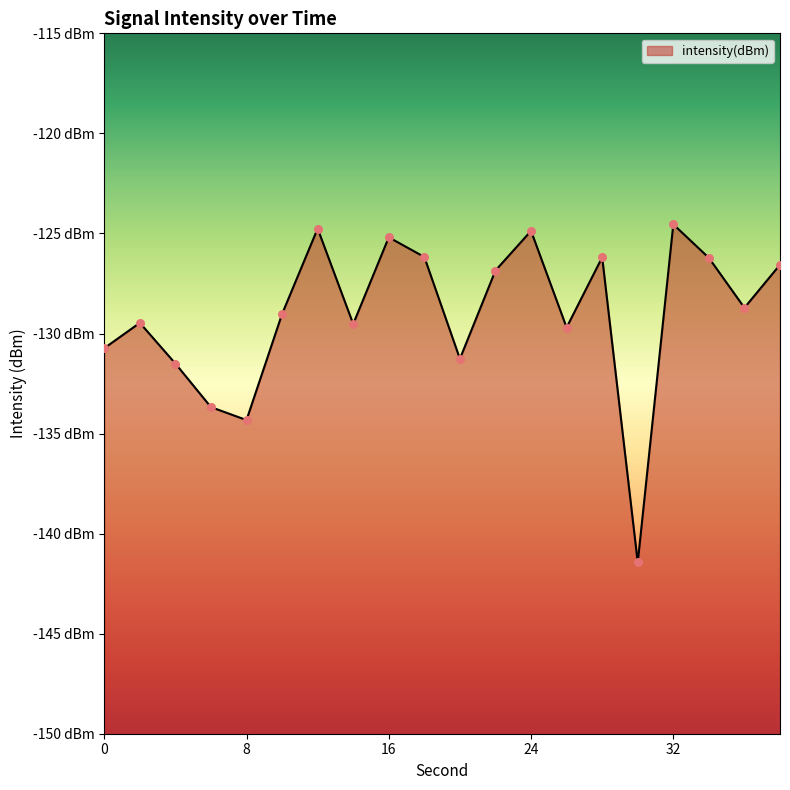

What is the change in value from 0 to 18?

+4.6